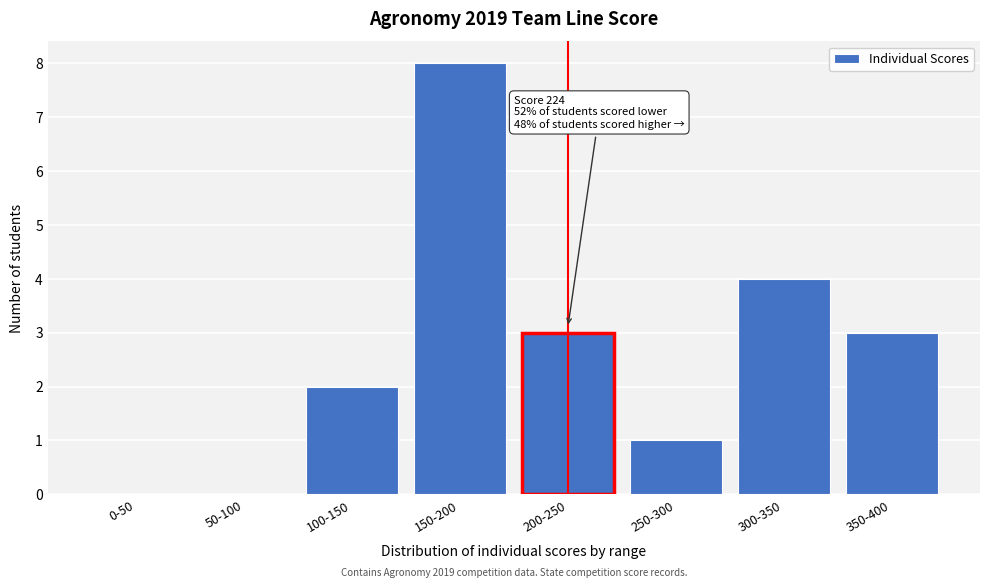

Reading left to right, extract all data points from this chart.

0-50=0	50-100=0	100-150=2	150-200=8	200-250=3	250-300=1	300-350=4	350-400=3